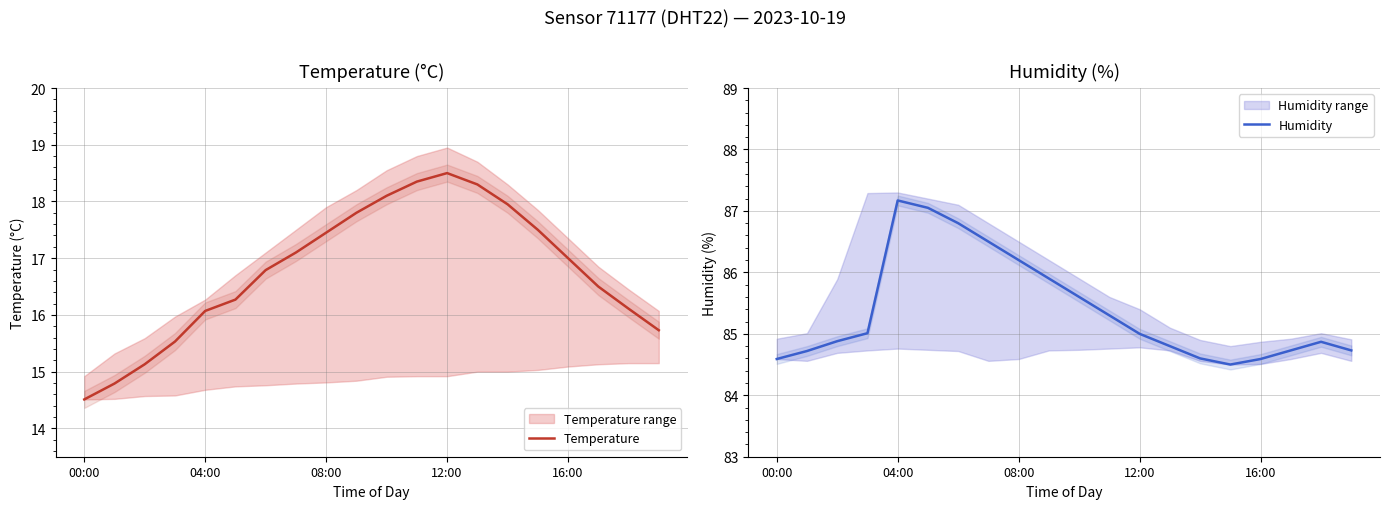

What is the highest value of the Humidity series?

87.2